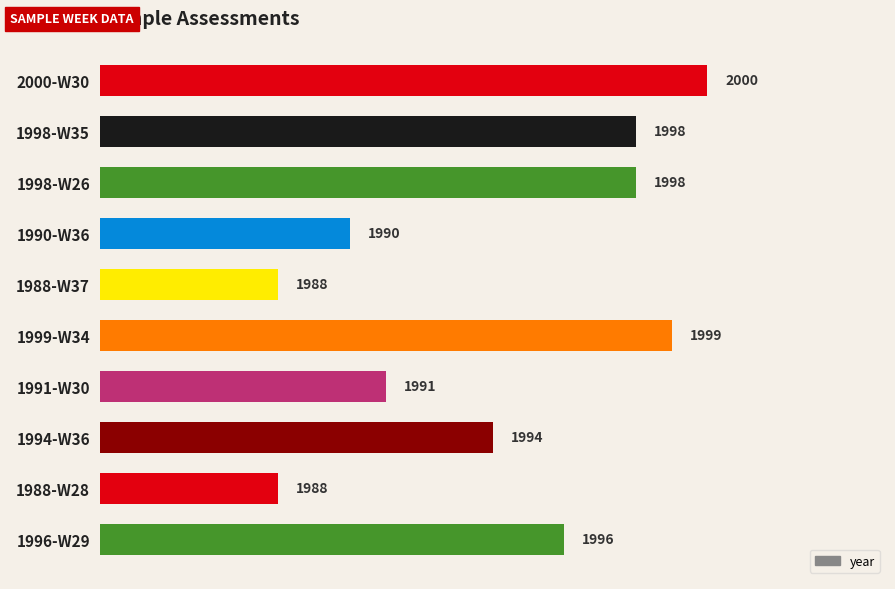

Where is the data nearest to the value 1994?

1994-W36